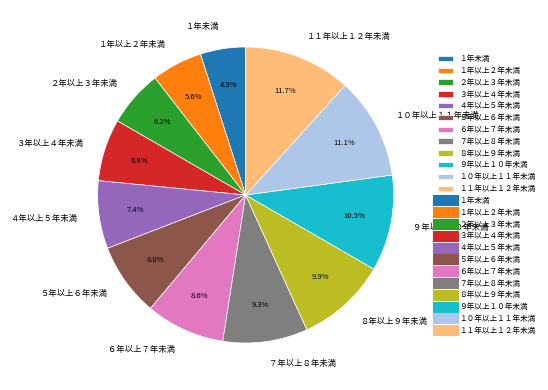

Is it true that ８年以上９年未満 is 1% of the pie?

False